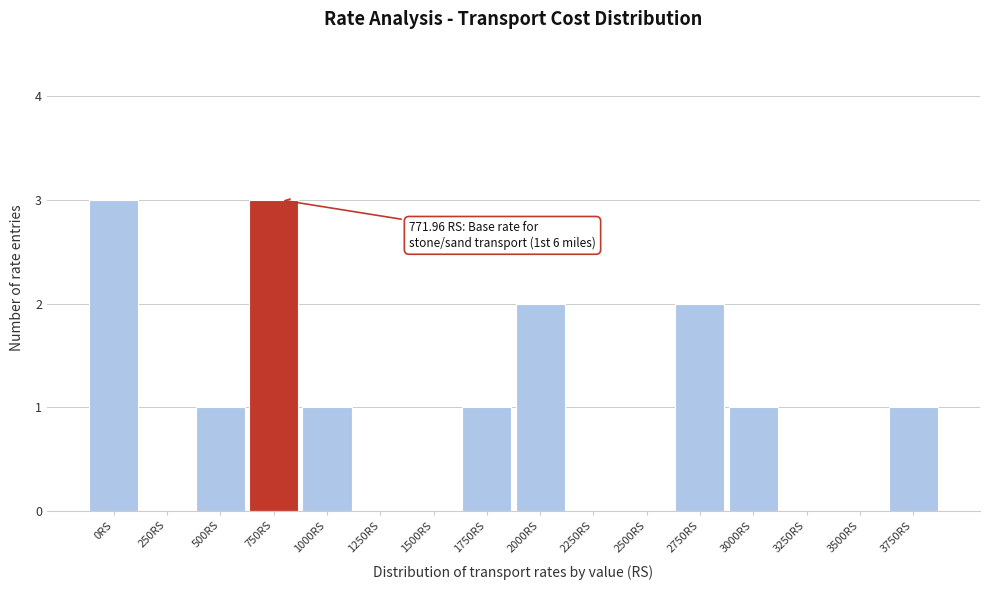

Reading left to right, transcribe all the data shown in this chart.

0RS=3	250RS=0	500RS=1	750RS=3	1000RS=1	1250RS=0	1500RS=0	1750RS=1	2000RS=2	2250RS=0	2500RS=0	2750RS=2	3000RS=1	3250RS=0	3500RS=0	3750RS=1